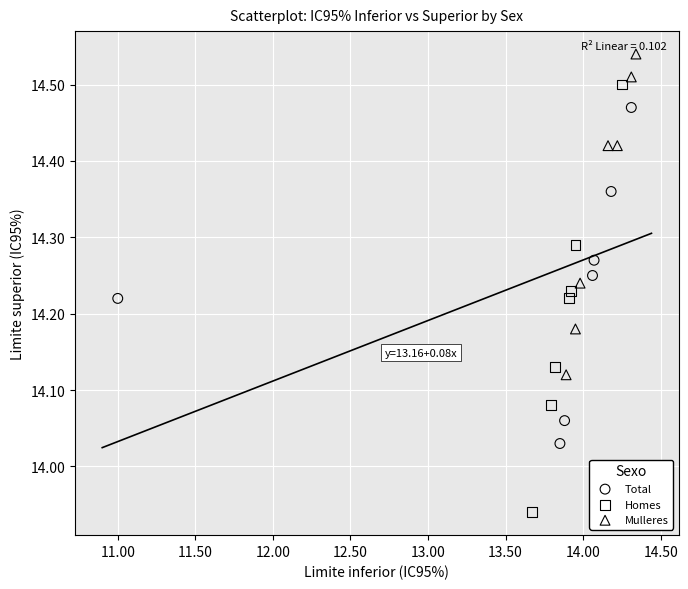

Which series contains the lowest Y value?

Homes